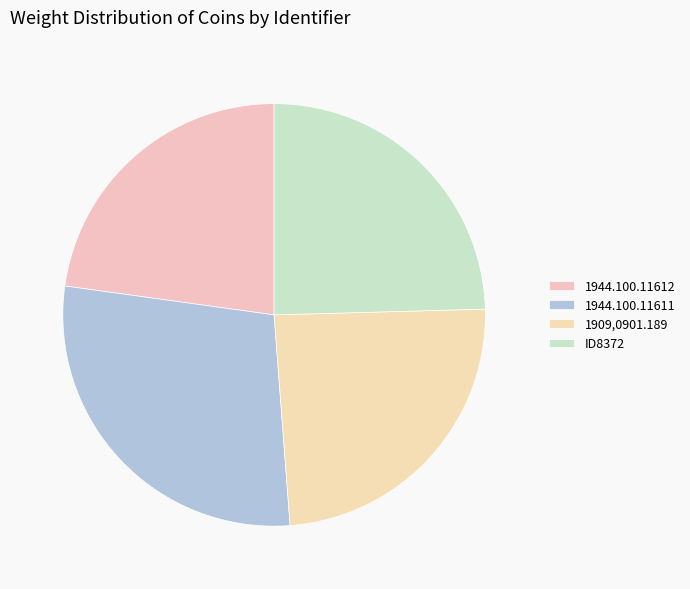

To the nearest percent, what percentage of the pie is ID8372?

25%